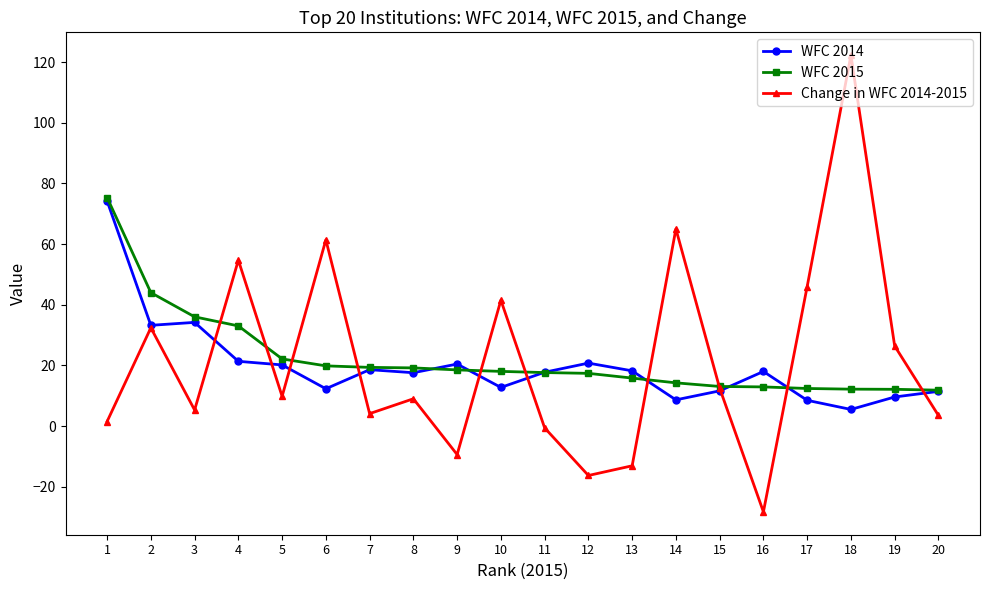

Which series has the largest range (max minus min)?

Change in WFC 2014-2015